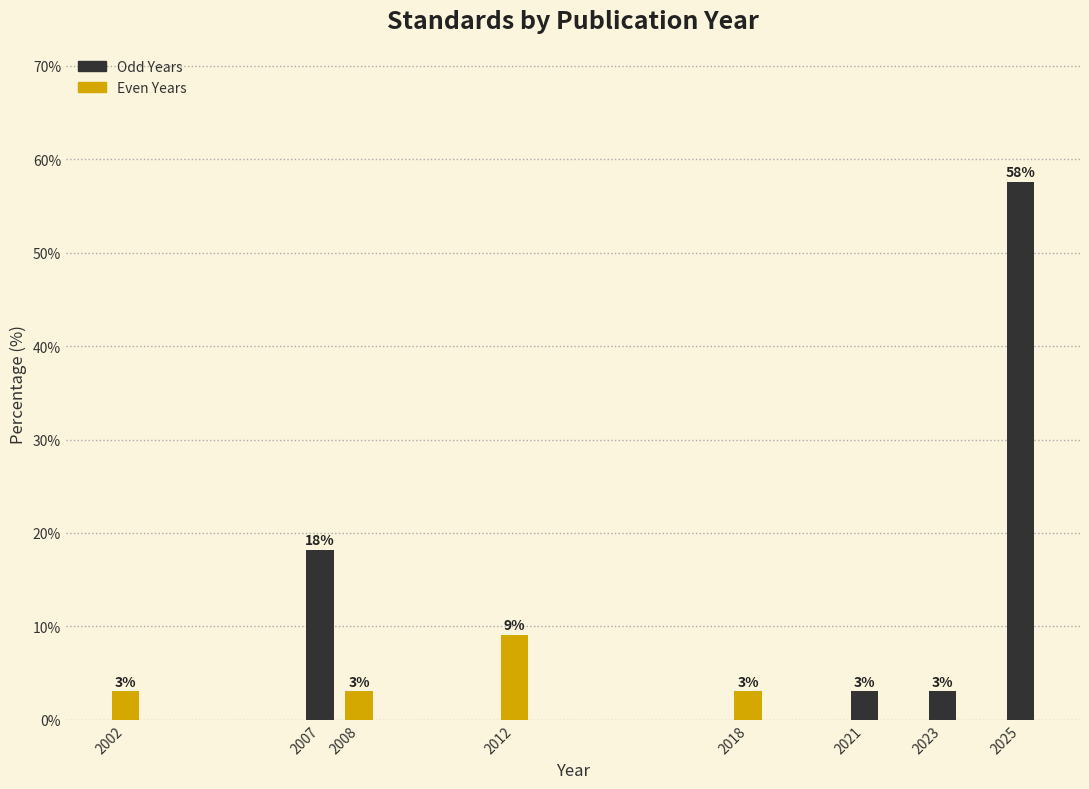

What is the average value?

12.5